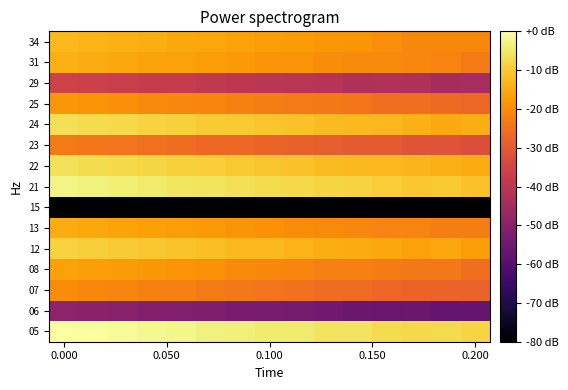

How many series are shown in this chart?

15